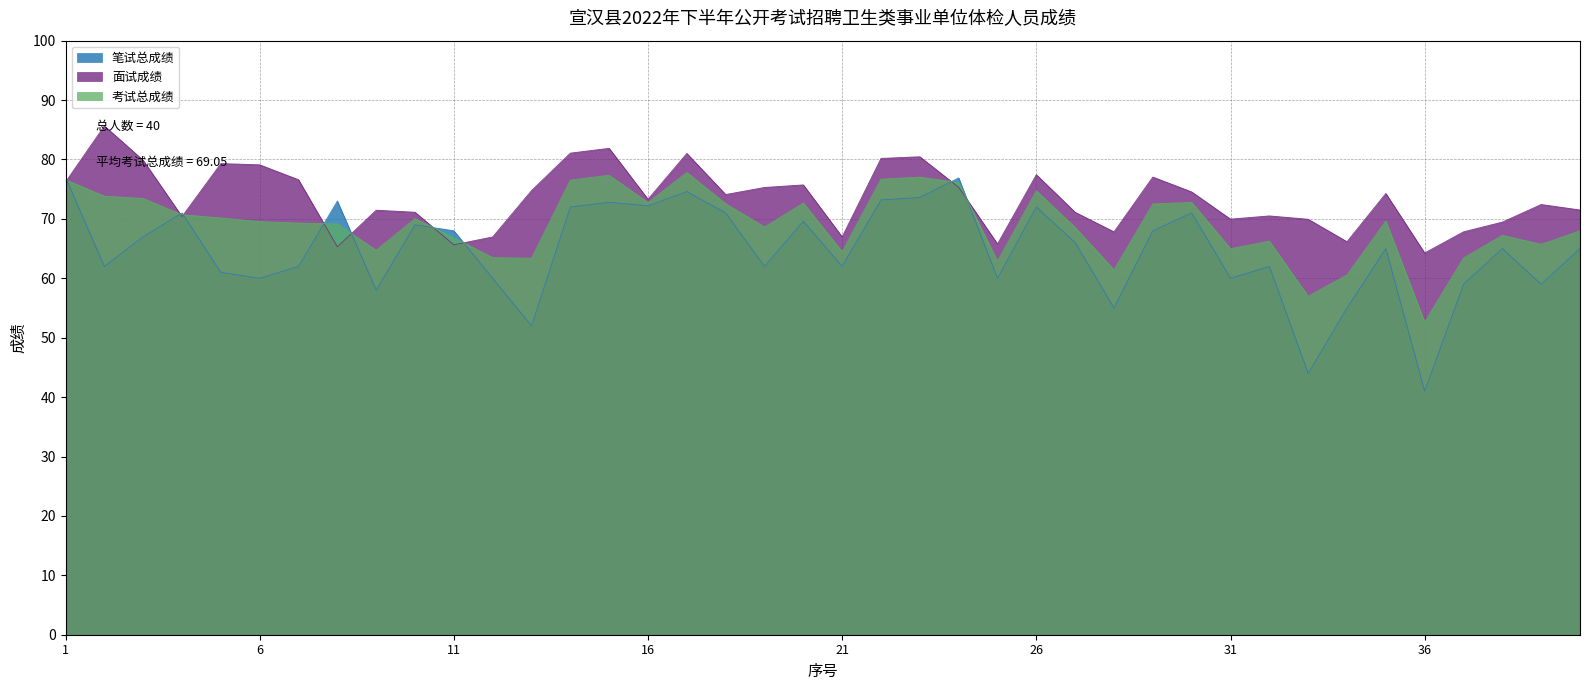

Where is the first local maximum for 面试成绩?

2